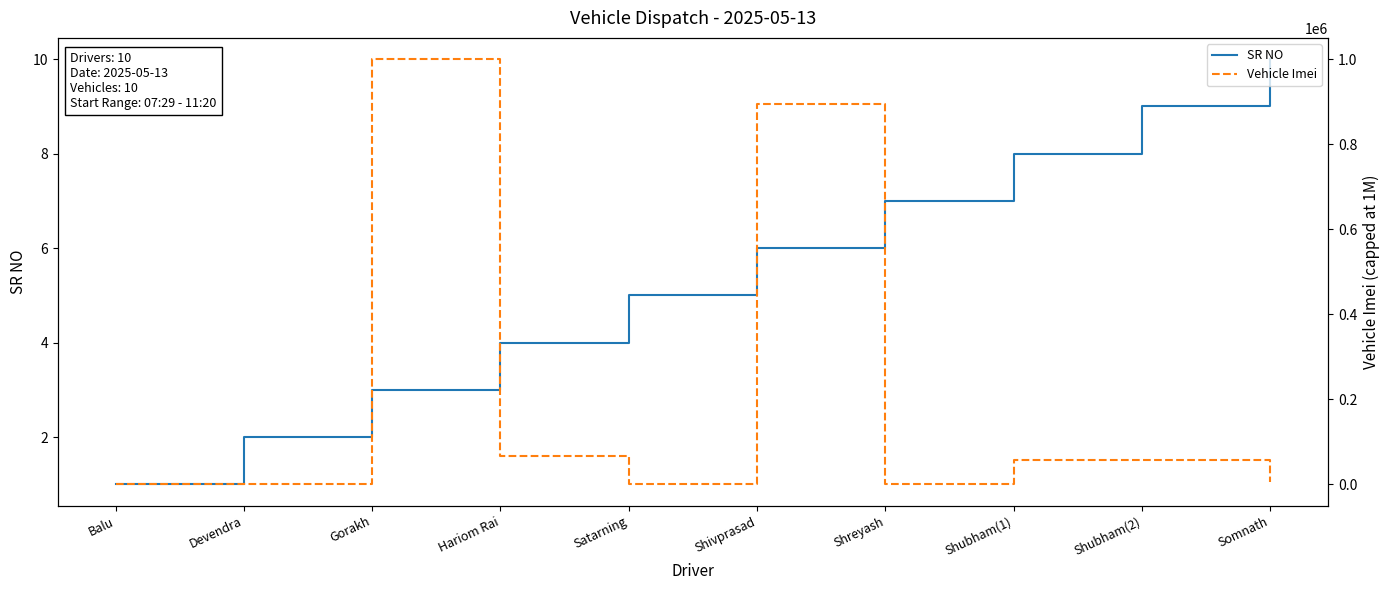

How many data points does each series have?

10